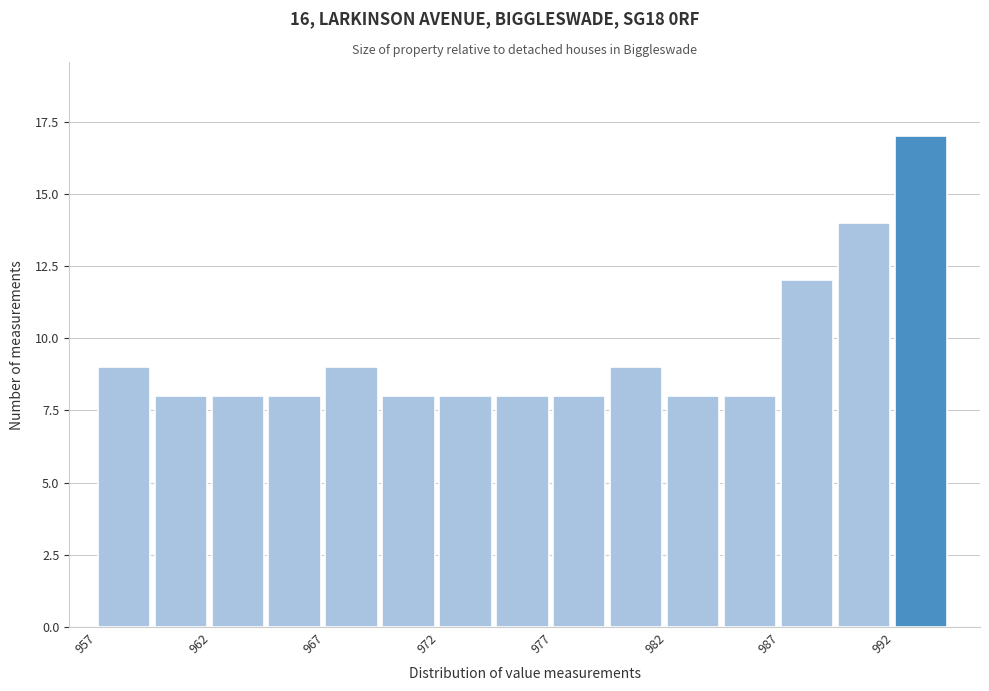

Over which range of the x-axis is the bar tallest?

991.5 to 994.0